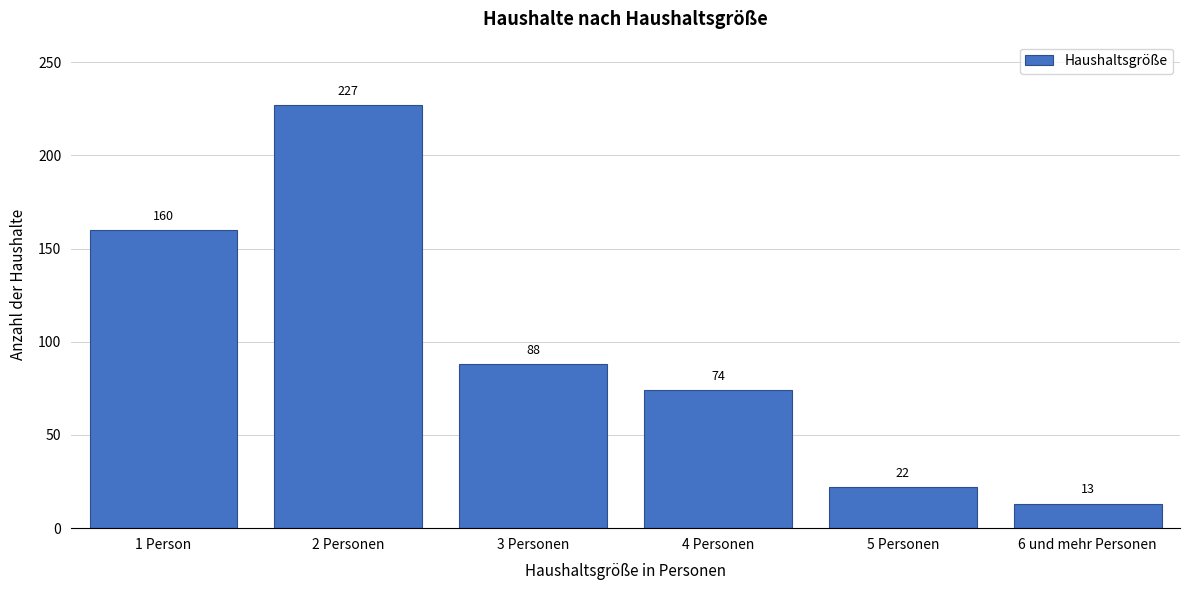

Reading left to right, extract all data points from this chart.

160	227	88	74	22	13